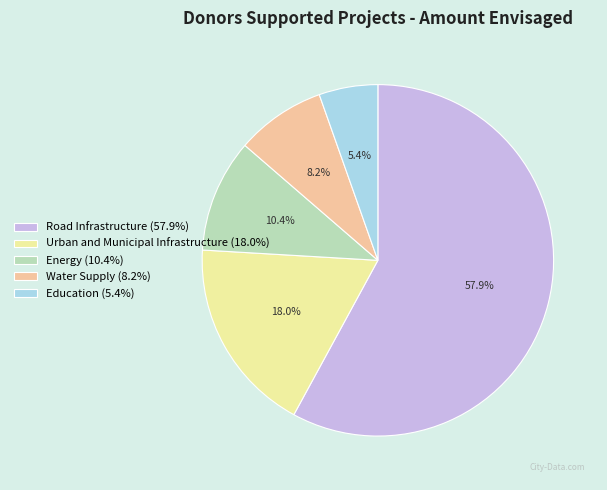

Is the sum of Water Supply and Education greater than half?

No